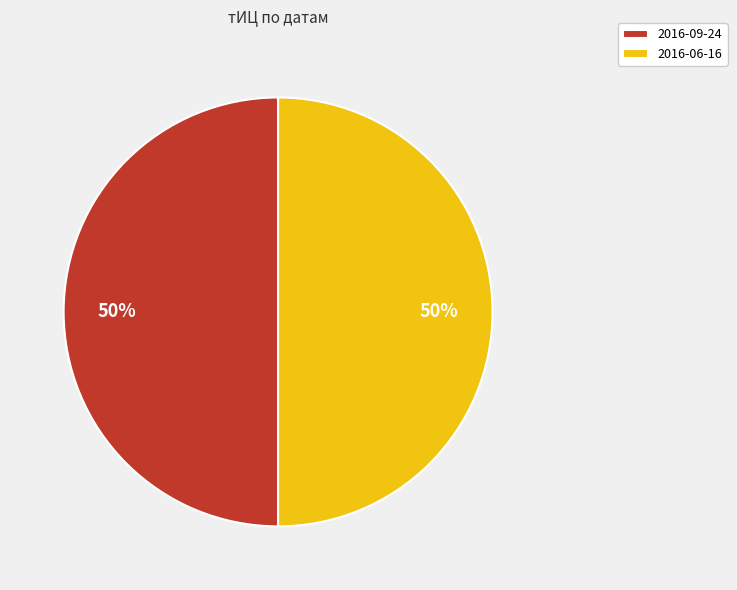

What percentage is the 2016-09-24 slice, to the nearest percent?

50%